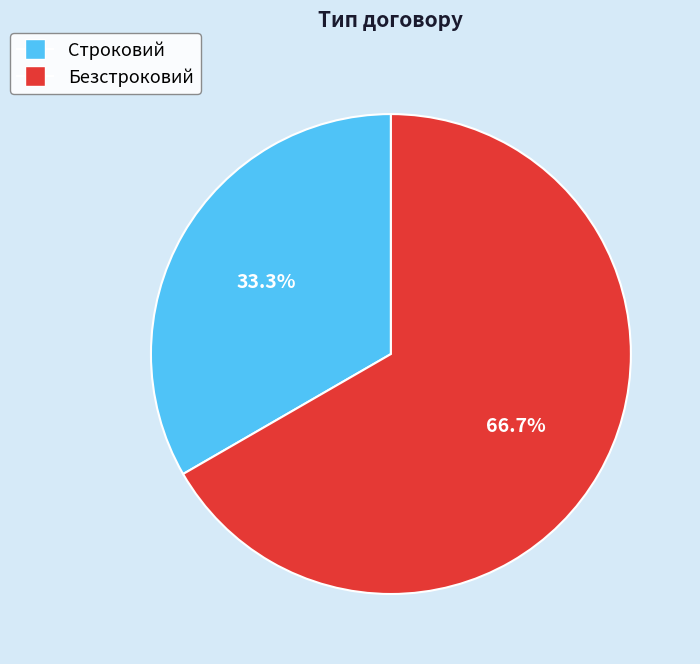

Rank the categories by value from highest to lowest.

Безстроковий, Строковий